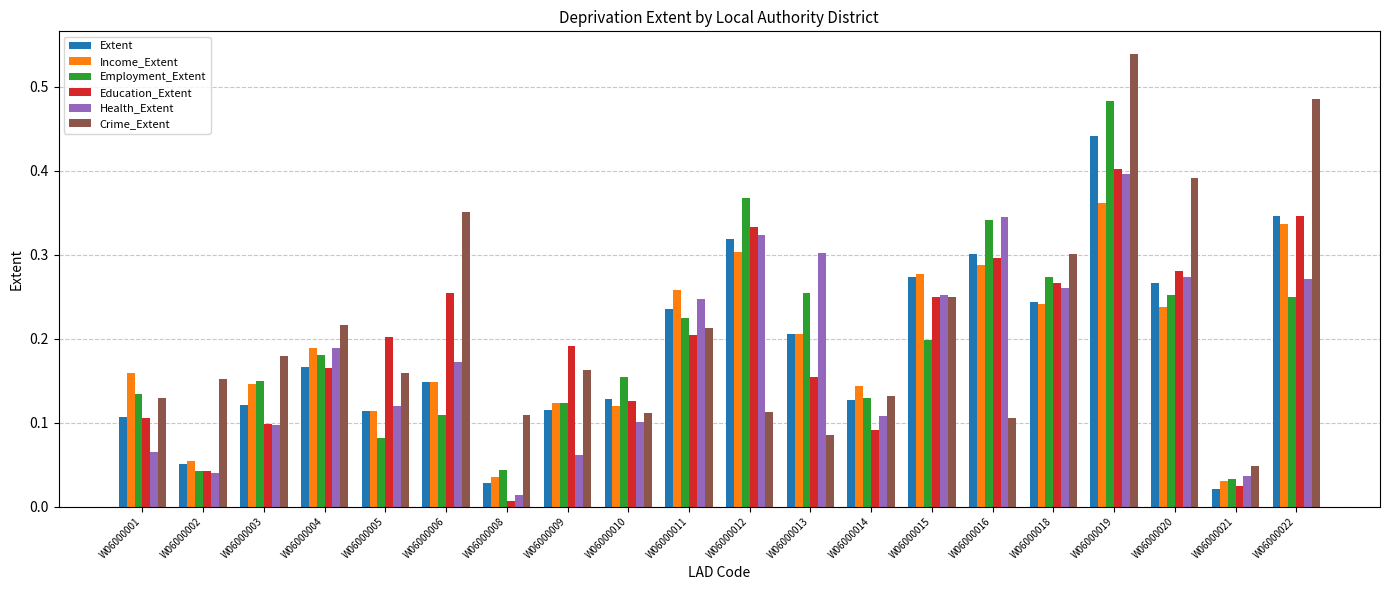

How many data points does each series have?

20